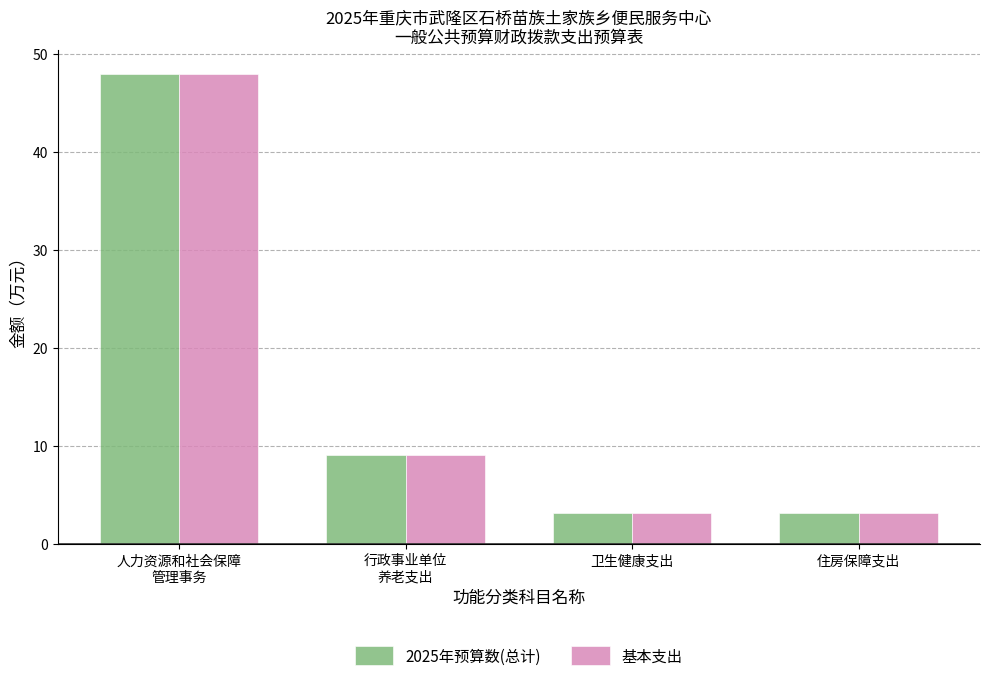

Is the value of 基本支出 at 住房保障支出 greater than the value of 2025年预算数(总计) at 行政事业单位
养老支出?

No